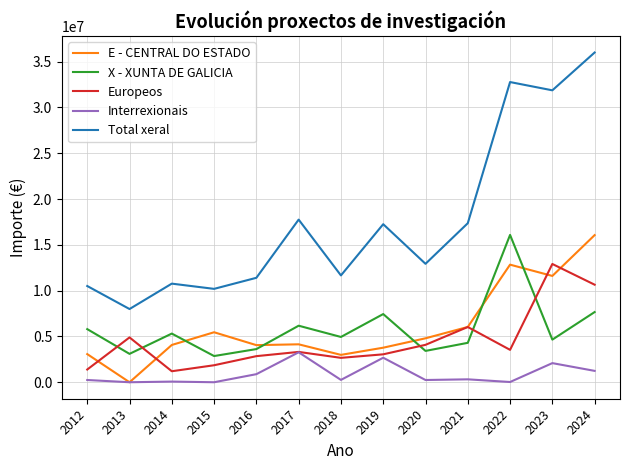

Where is the first local maximum for X - XUNTA DE GALICIA?

2014